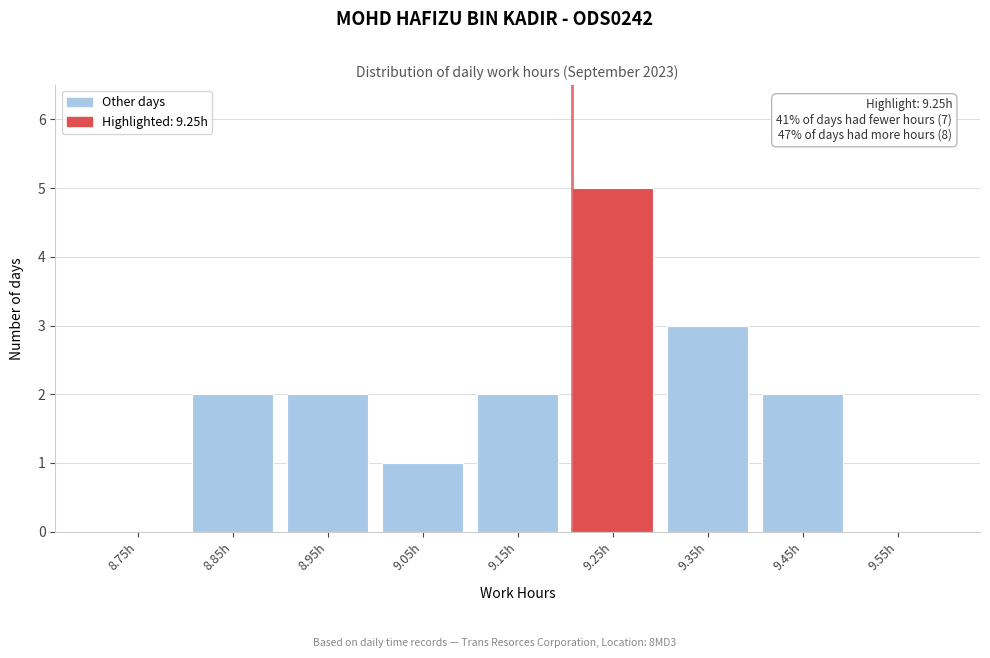

Reading left to right, transcribe all the data shown in this chart.

8.75h=0	8.85h=2	8.95h=2	9.05h=1	9.15h=2	9.25h=5	9.35h=3	9.45h=2	9.55h=0